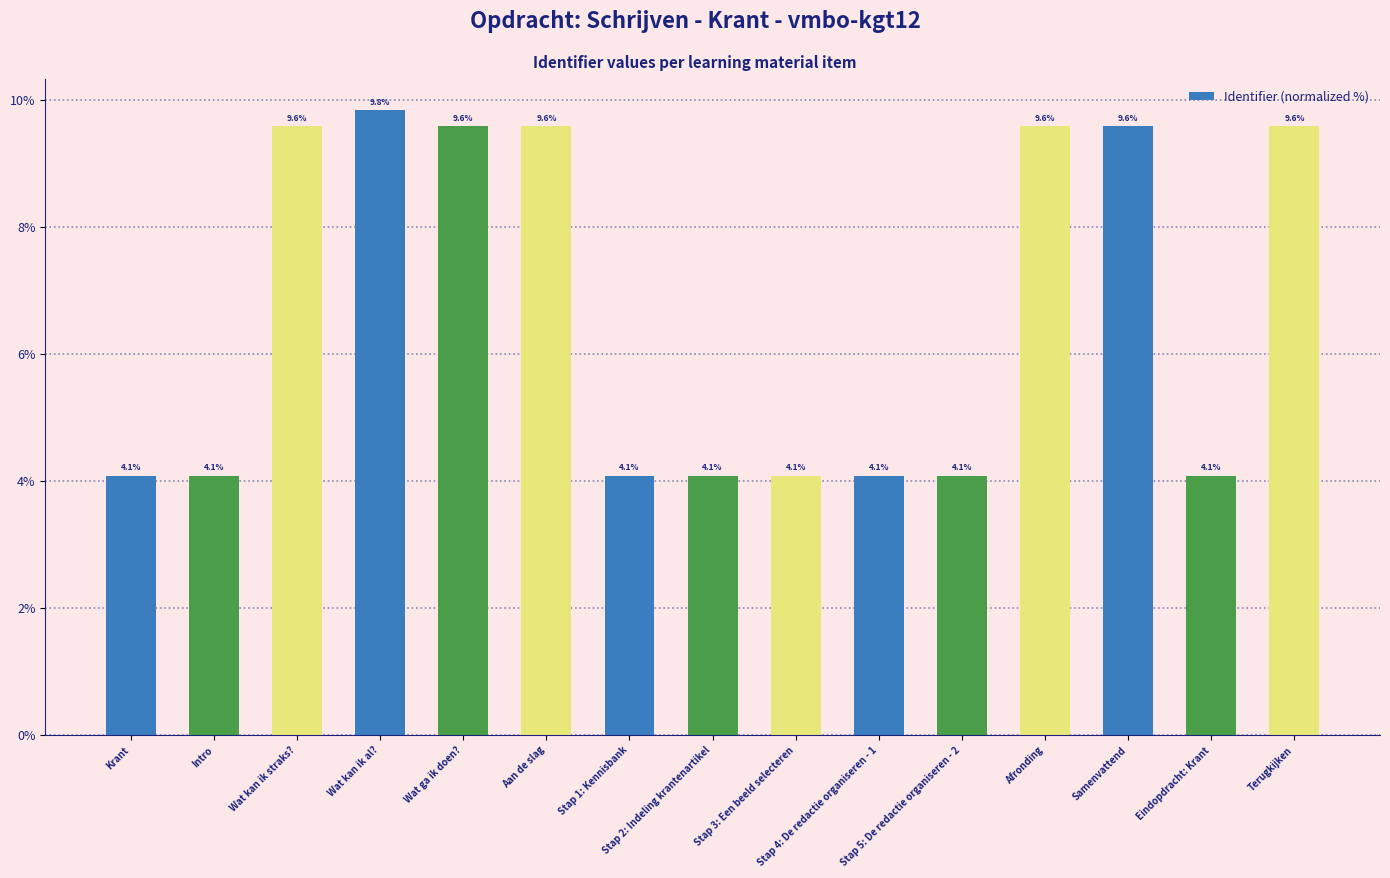

What is the minimum value shown in the chart?

4.1